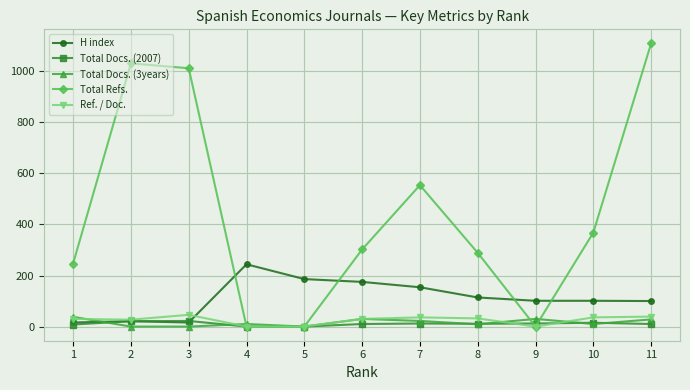

Which series has the largest range (max minus min)?

Total Refs.